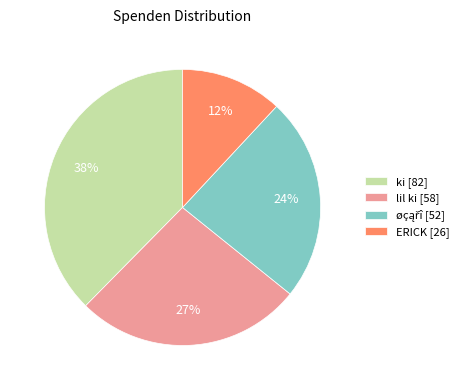

How many slices are in this pie chart?

4